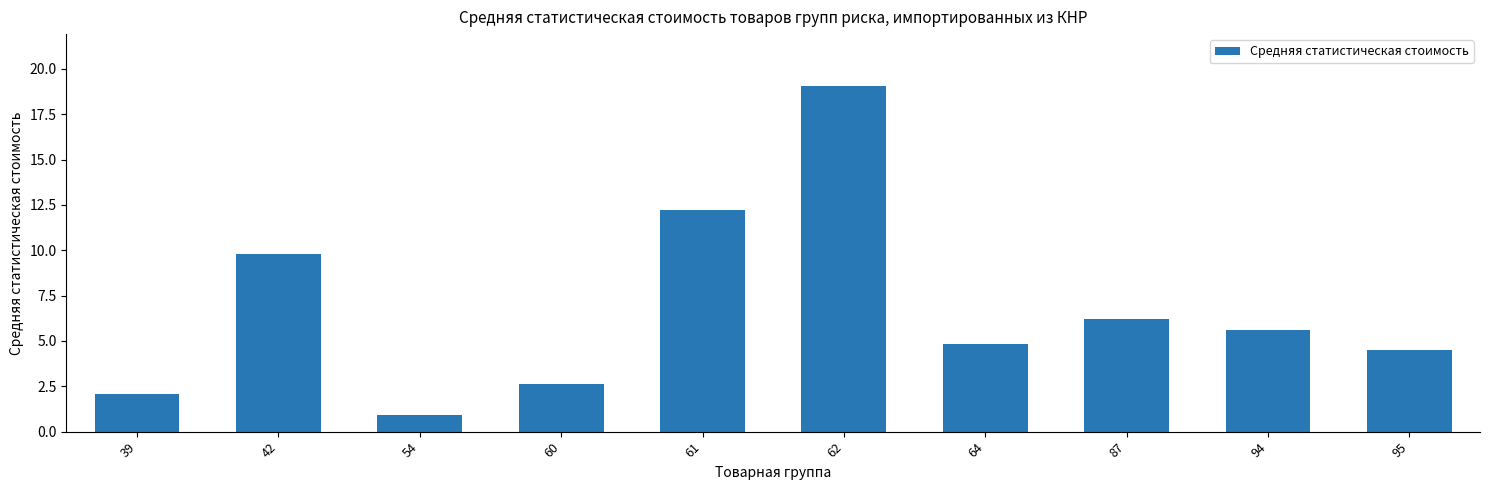

How many series are shown in this chart?

1